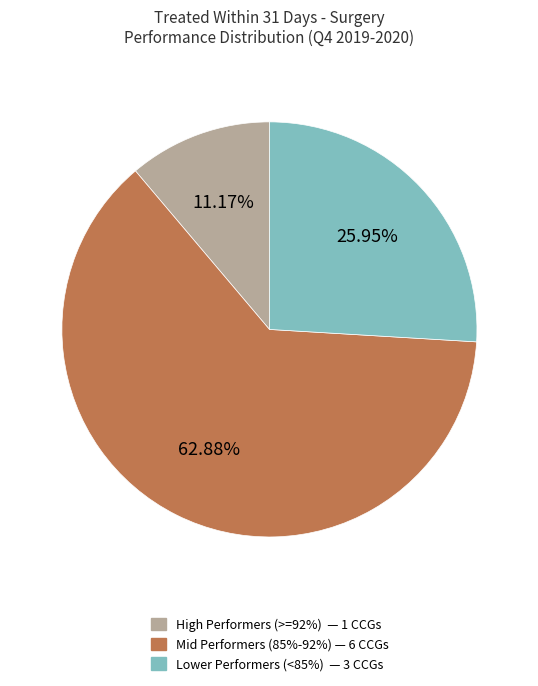

To the nearest percent, what is the difference between the largest and smallest slice percentages?

52%